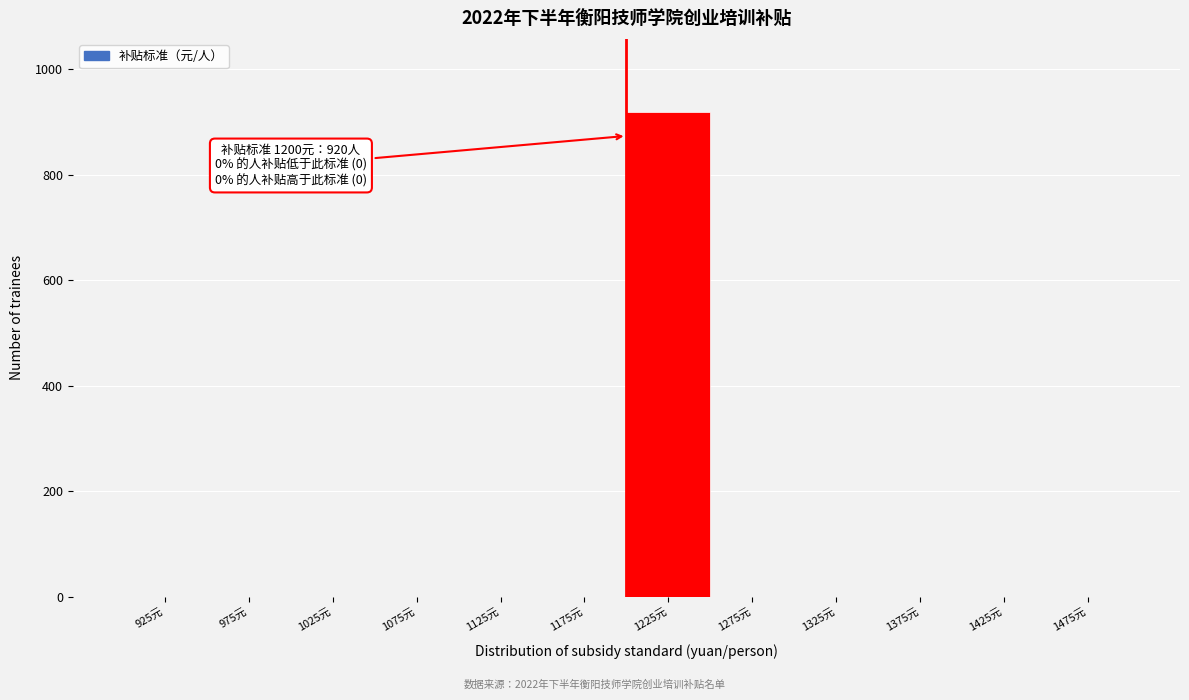

Which range on the x-axis has the tallest bar?

1200 to 1250